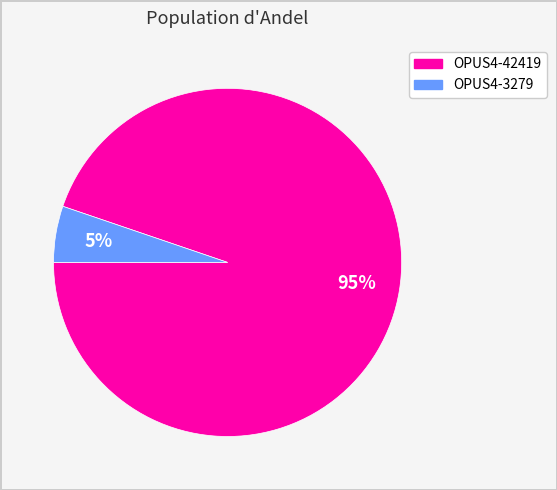

Rank the categories by value from lowest to highest.

OPUS4-3279, OPUS4-42419